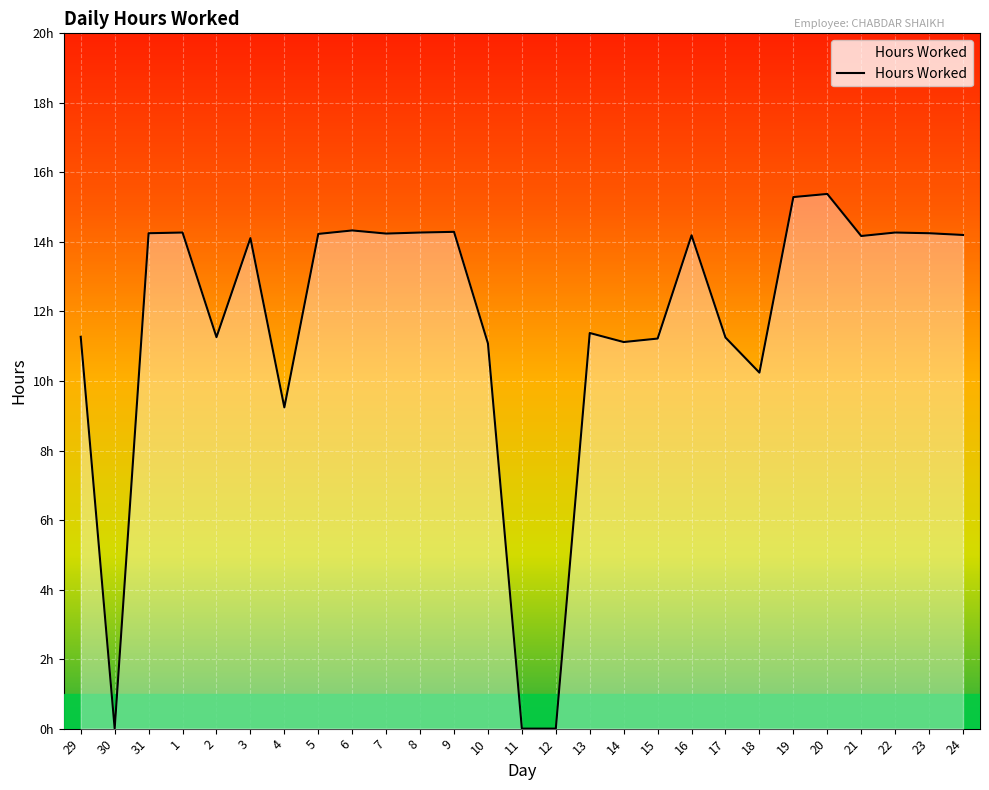

Does the chart have visible grid lines?

Yes